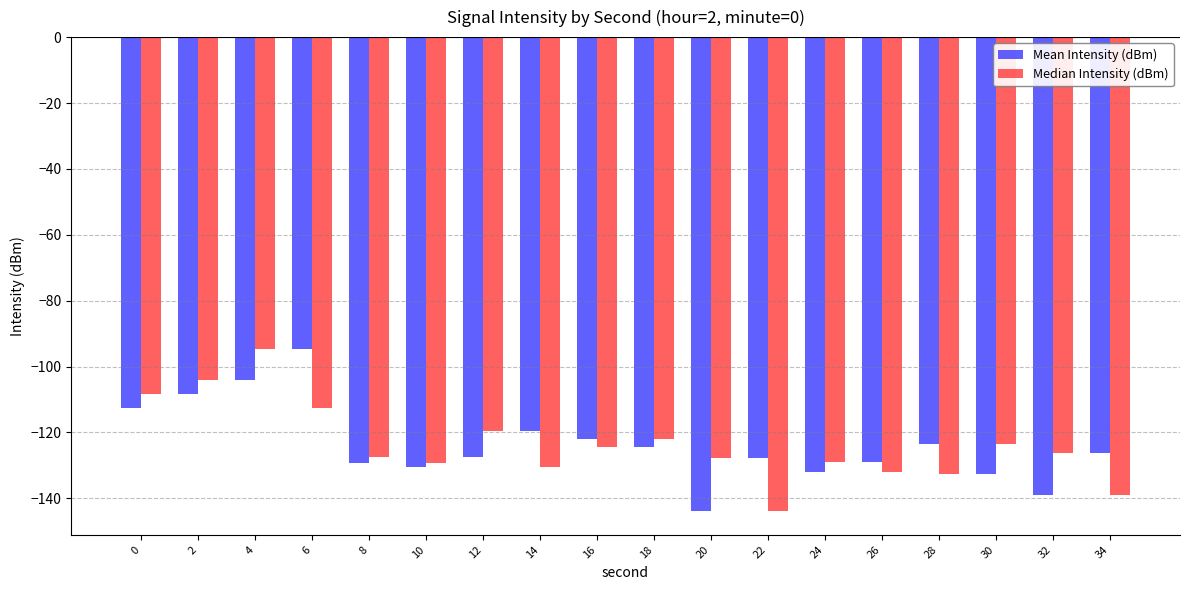

True or false: Mean Intensity (dBm) has a value of -129.0 at 26.

True